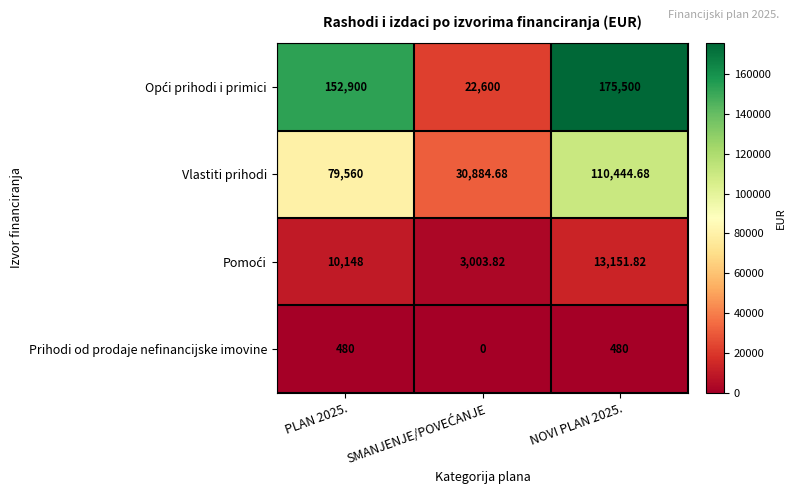

What is the spread (max minus min) of values at PLAN 2025.?

152420.0